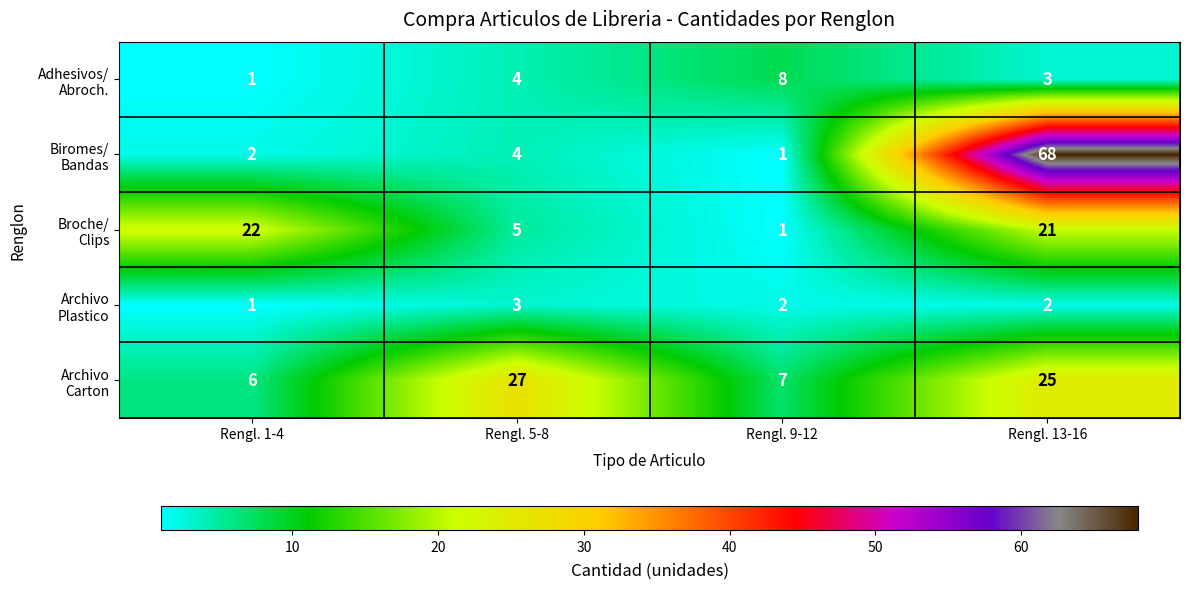

What is the maximum value shown in the chart?

68